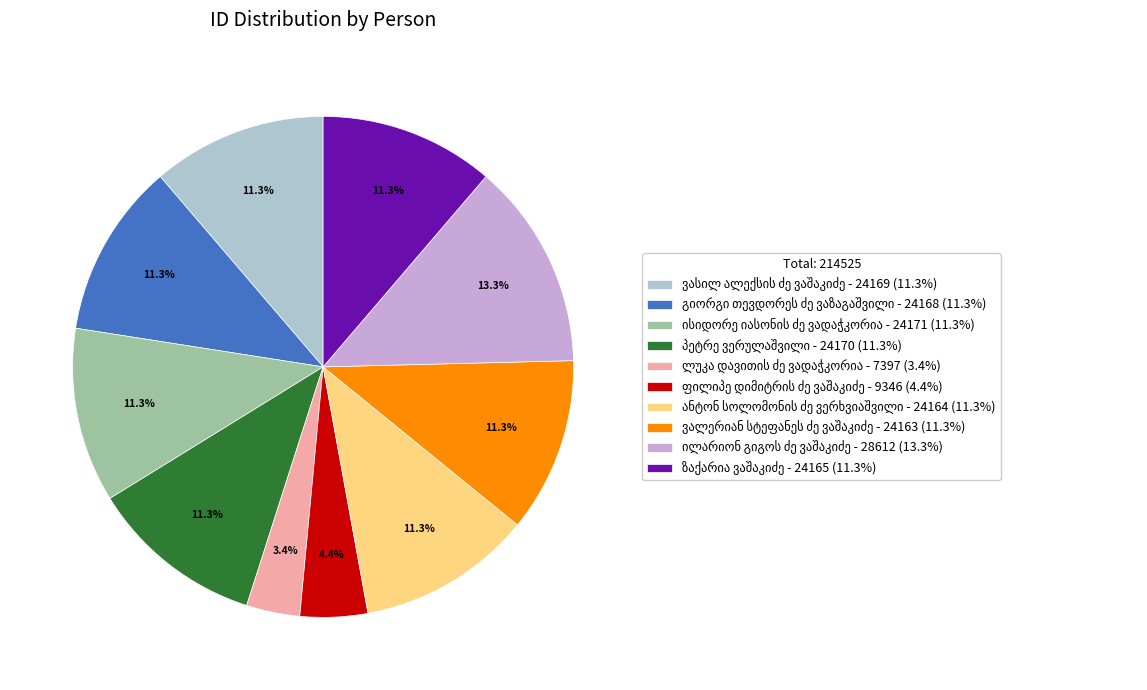

Is there any slice that represents more than half of the pie?

No